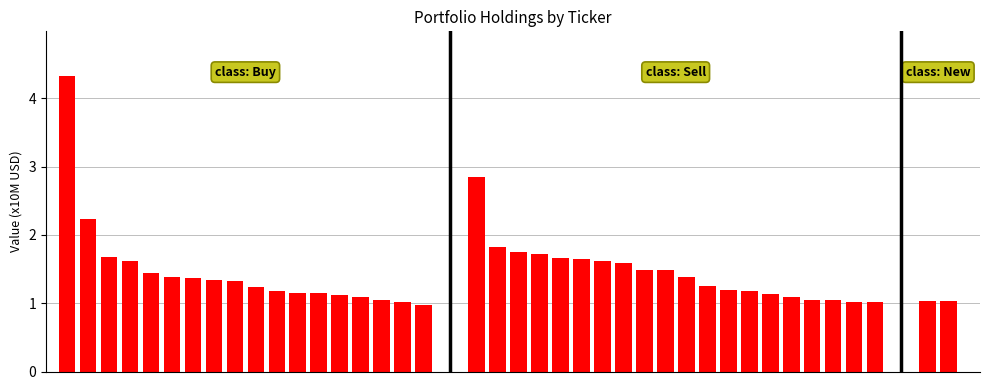

What is the value of the 2nd bar from the left?

2.2